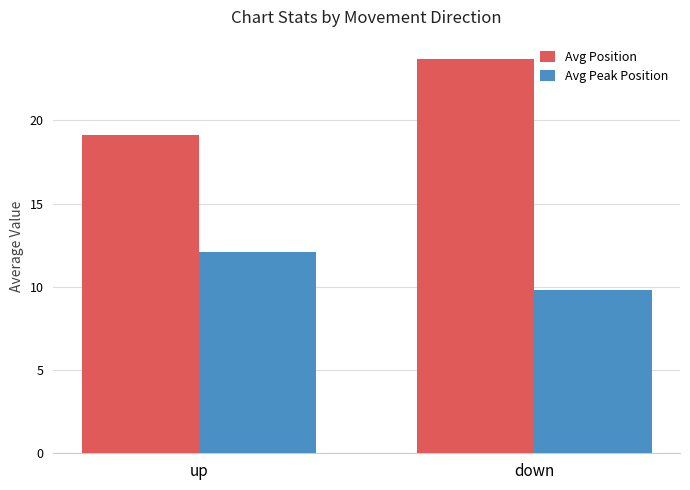

Does the chart contain stacked bars?

No